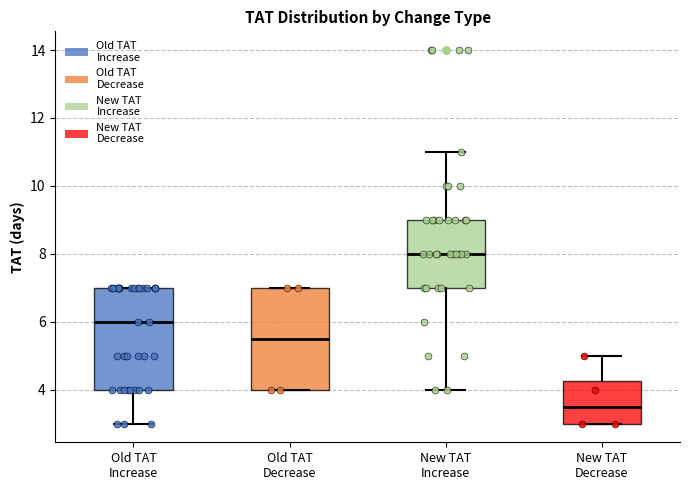

Where does the median line of the box for New TAT Decrease sit on the y-axis? The values are not printed on the chart, so give them approximately, as read against the axis.

3.6